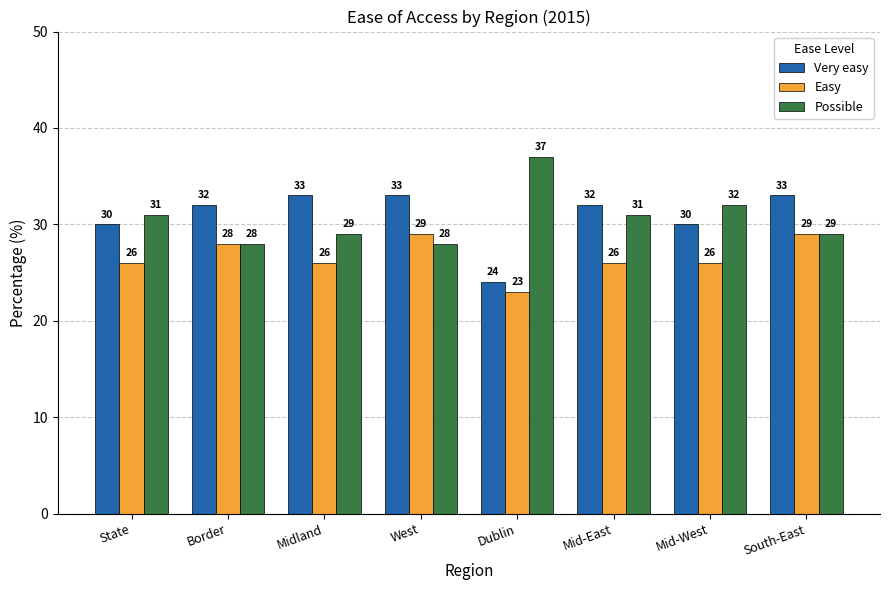

True or false: Possible has a value of 28 at Border.

True